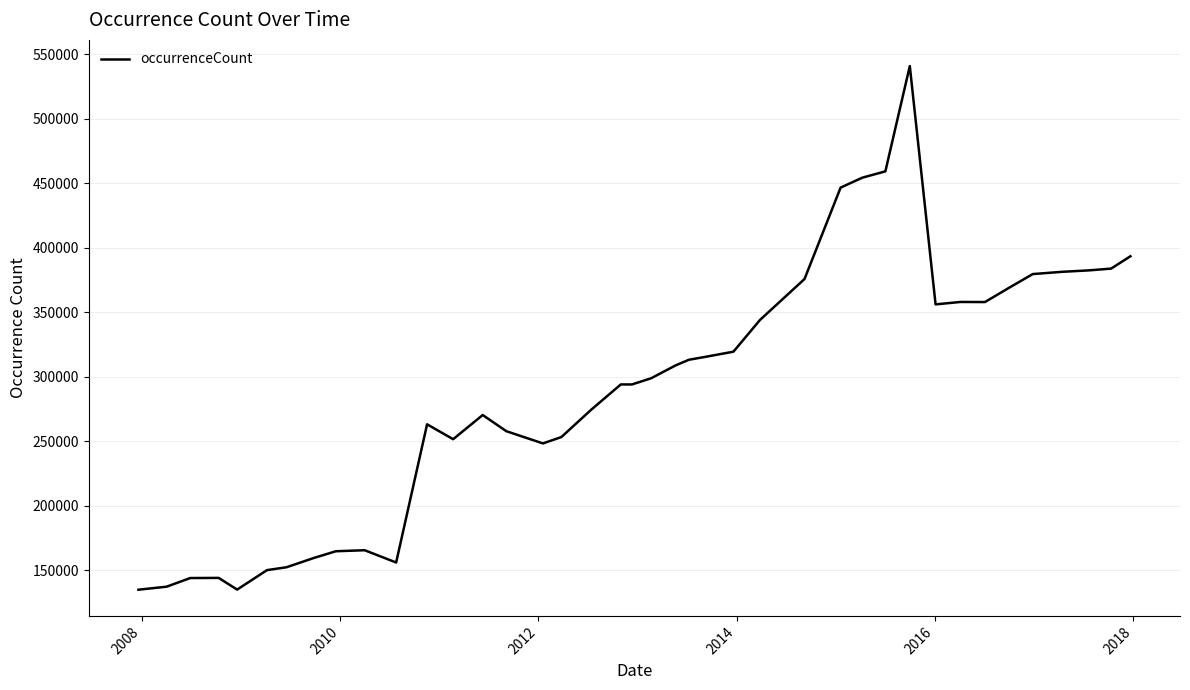

What is the minimum value shown in the chart?

134951